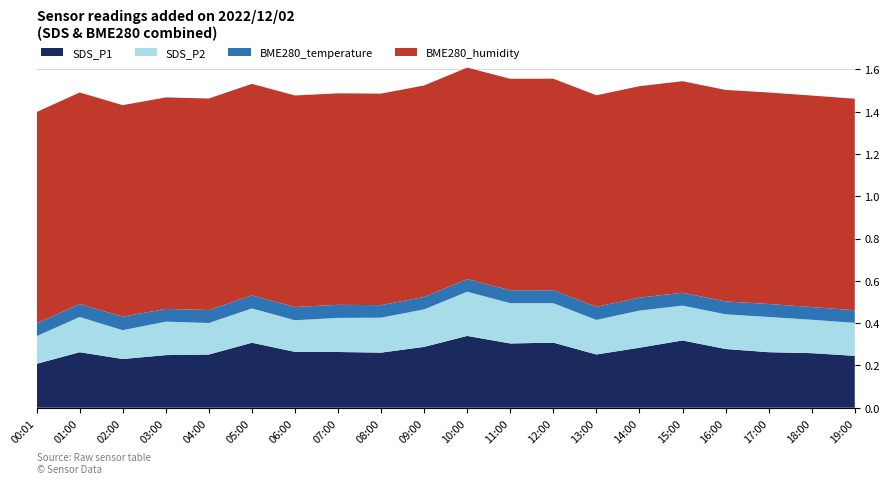

Reading left to right, transcribe all the data shown in this chart.

SDS_P1: 20.8	26.2	23.0	24.9	25.1	30.7	26.4	26.4	26.1	28.8	34.0	30.4	30.8	25.2	28.4	31.8	27.8	26.2	25.8	24.5
SDS_P2: 13.1	16.6	13.6	15.8	14.9	16.2	14.9	16.1	16.5	17.7	20.9	19.1	18.6	16.4	17.6	16.5	16.4	16.6	15.8	15.6
BME280_temperature: 6.0	6.1	6.4	6.0	6.2	6.2	6.3	6.2	5.9	5.9	6.0	6.1	6.1	6.2	6.1	6.1	6.1	6.1	6.0	6.0
BME280_humidity: 100.0	100.0	100.0	100.0	100.0	100.0	100.0	100.0	100.0	100.0	100.0	100.0	100.0	100.0	100.0	100.0	100.0	100.0	100.0	100.0